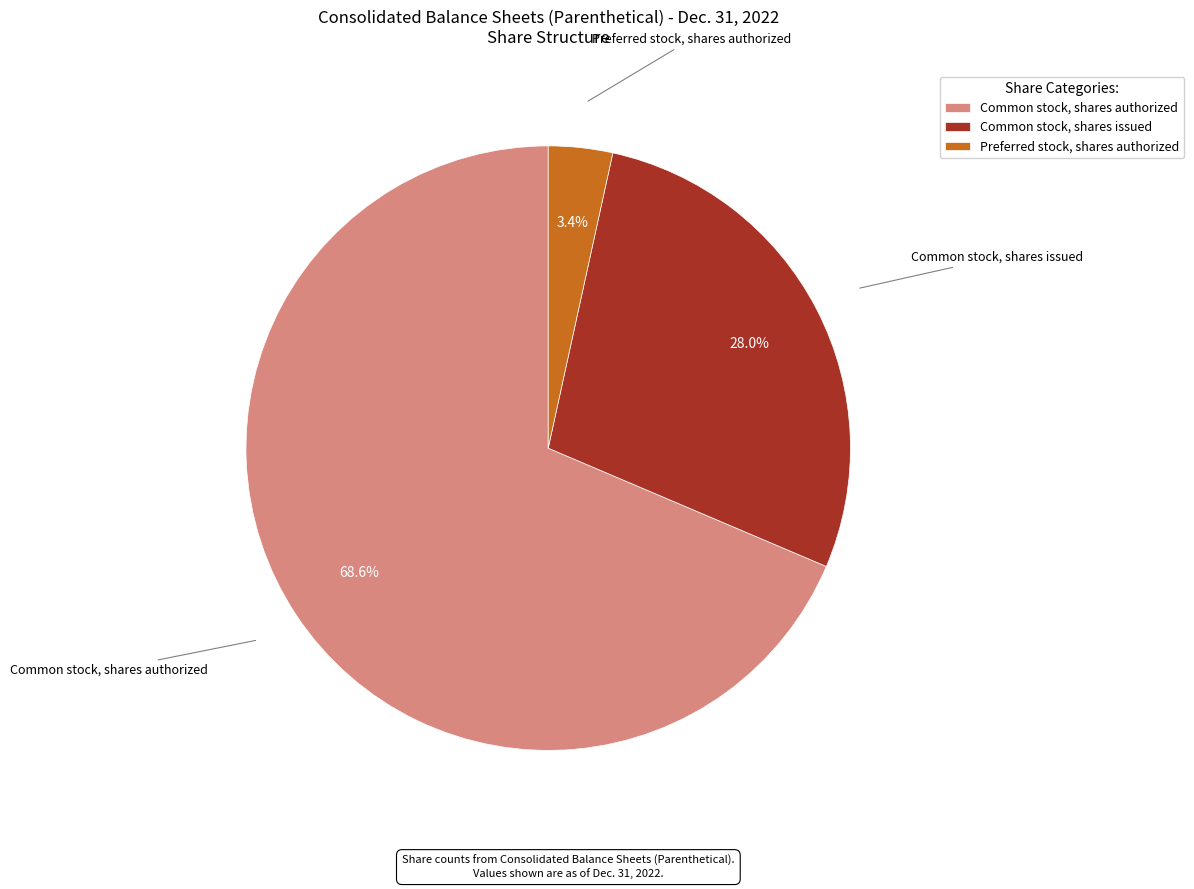

The Common stock, shares issued slice represents 23% of the pie. True or false?

False